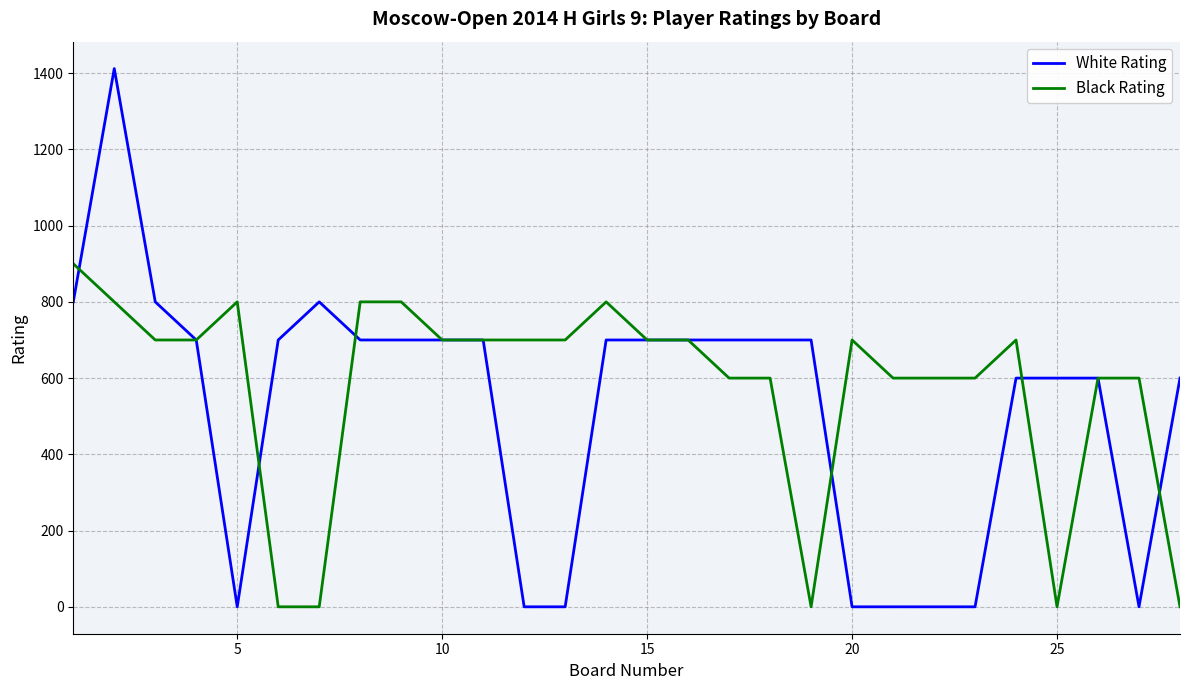

Which series has the widest spread of values?

White Rating